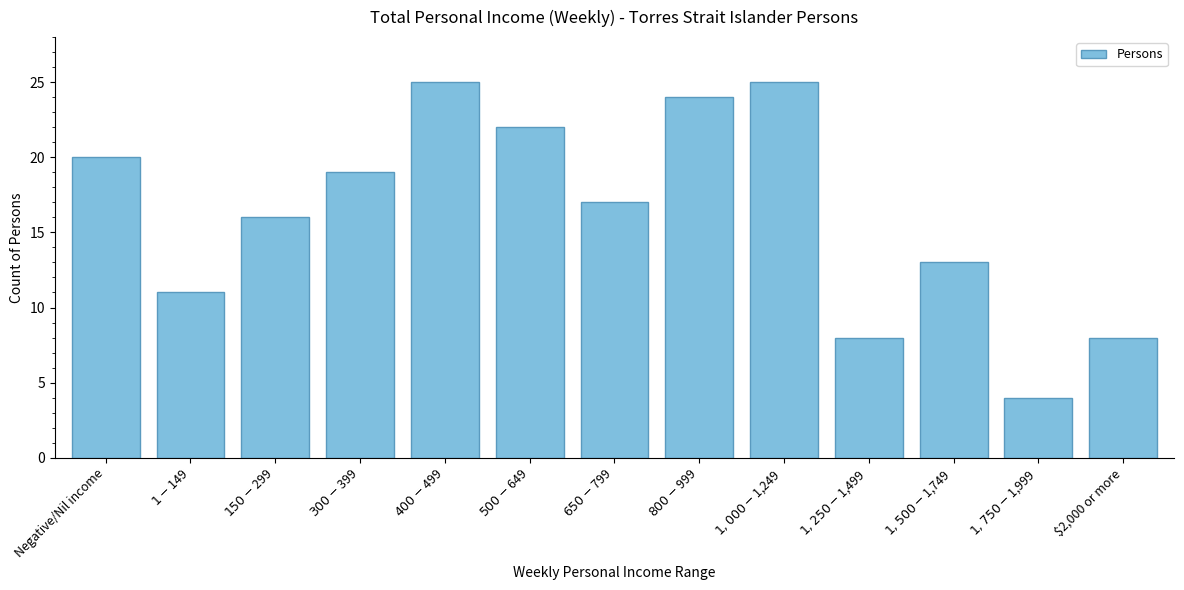

Reading left to right, extract all data points from this chart.

20	11	16	19	25	22	17	24	25	8	13	4	8